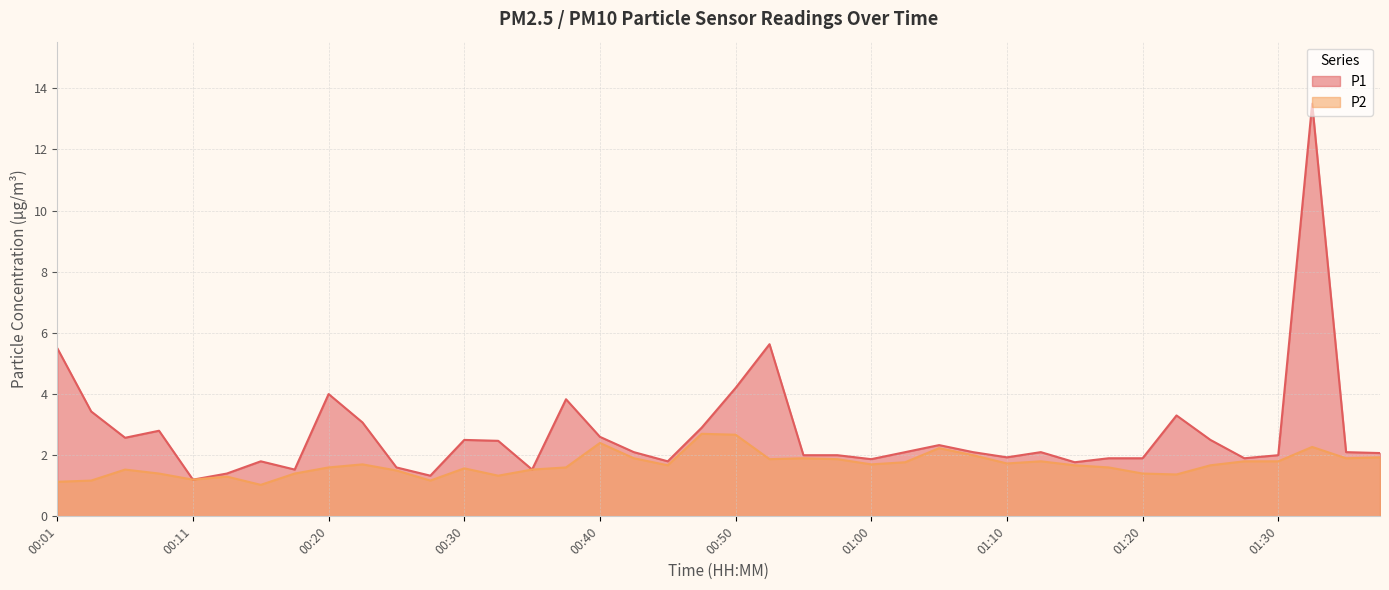

The P1 series shows 1.9 at 01:20. True or false?

True